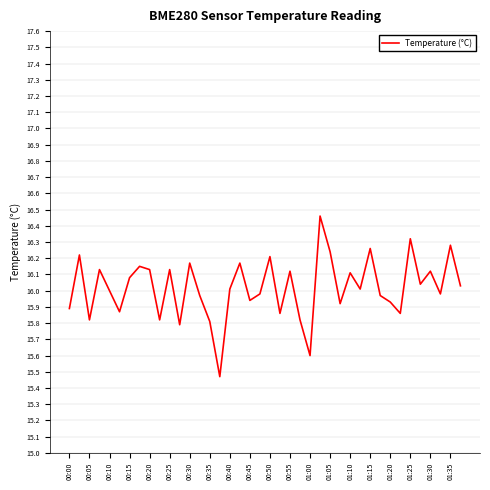

What is the difference between the maximum and minimum values?

1.0